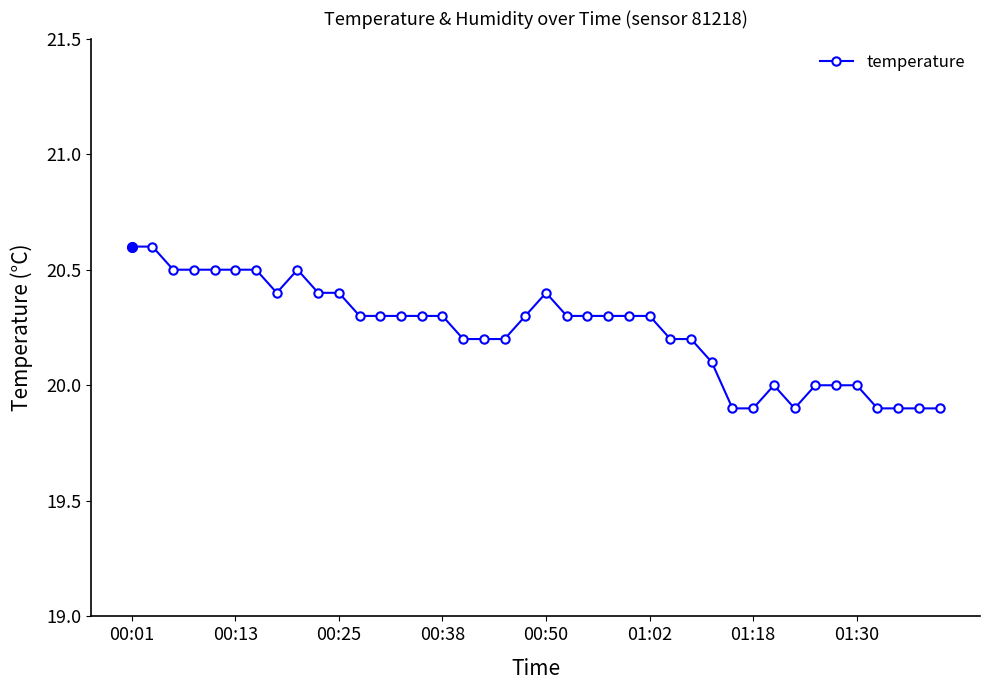

What is the value of the 11th point from the left?

20.4